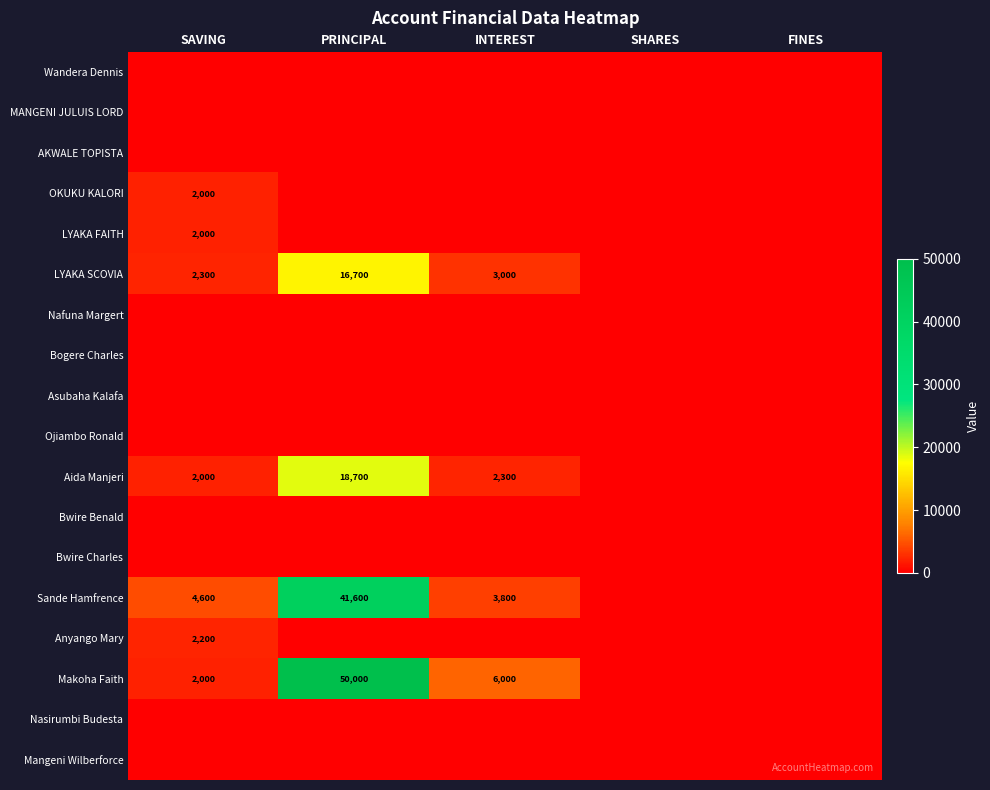

What is the greatest value displayed?

50000